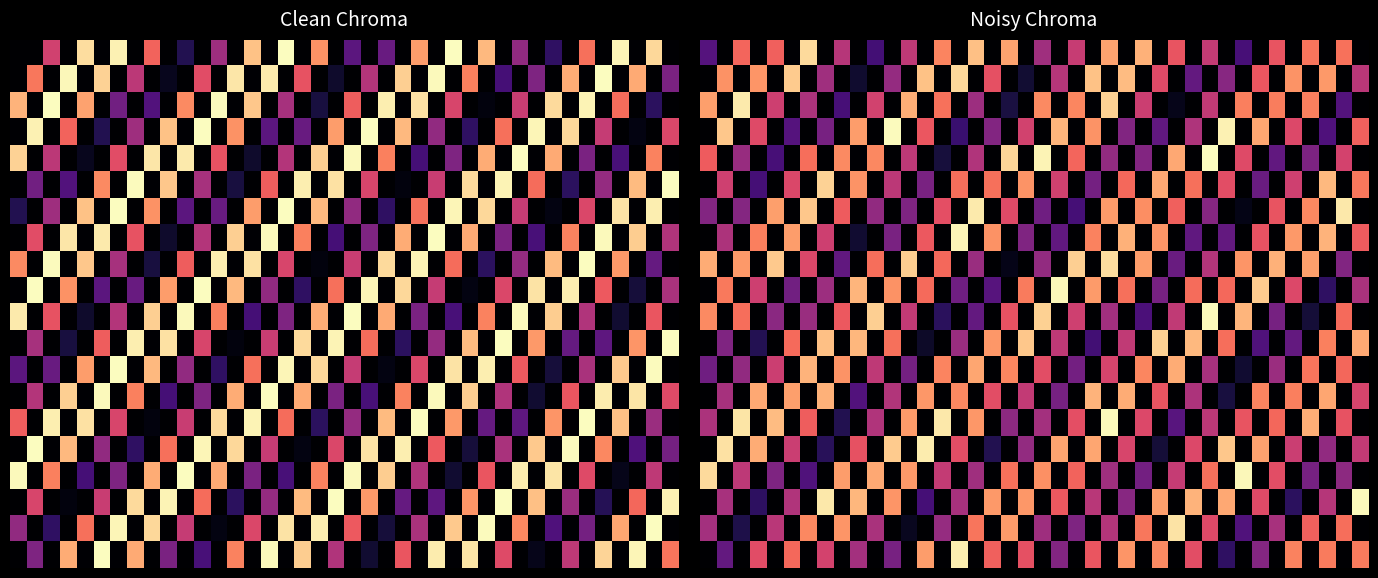

Between 25 and 16, which is larger?

16